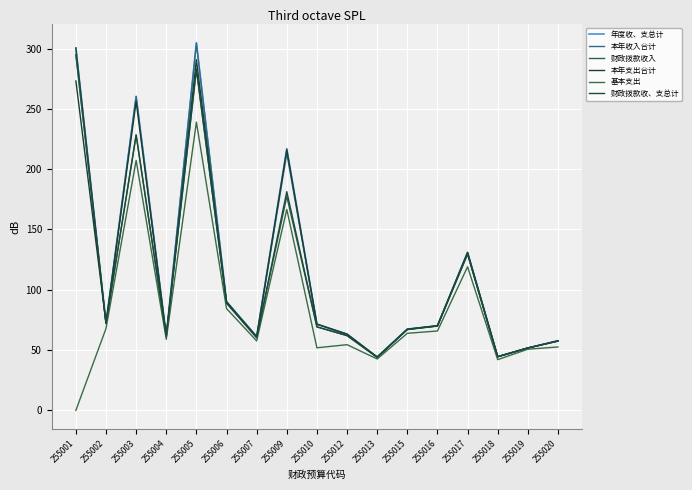

List the labels in order of 基本支出 value, smallest first.

255001, 255018, 255013, 255019, 255010, 255020, 255012, 255007, 255004, 255015, 255016, 255002, 255006, 255017, 255009, 255003, 255005